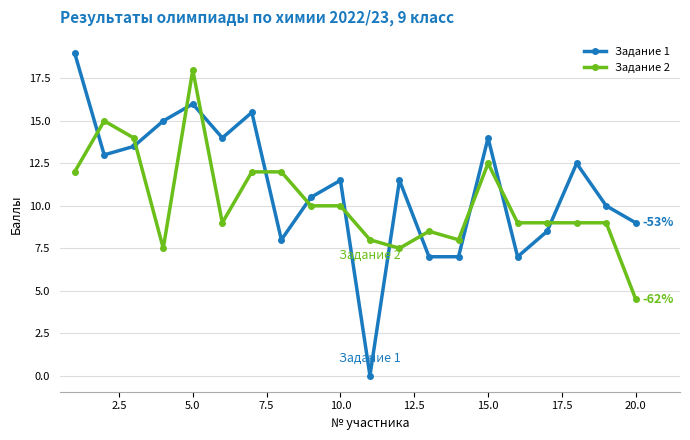

How many intersections are there between Задание 1 and Задание 2?

12